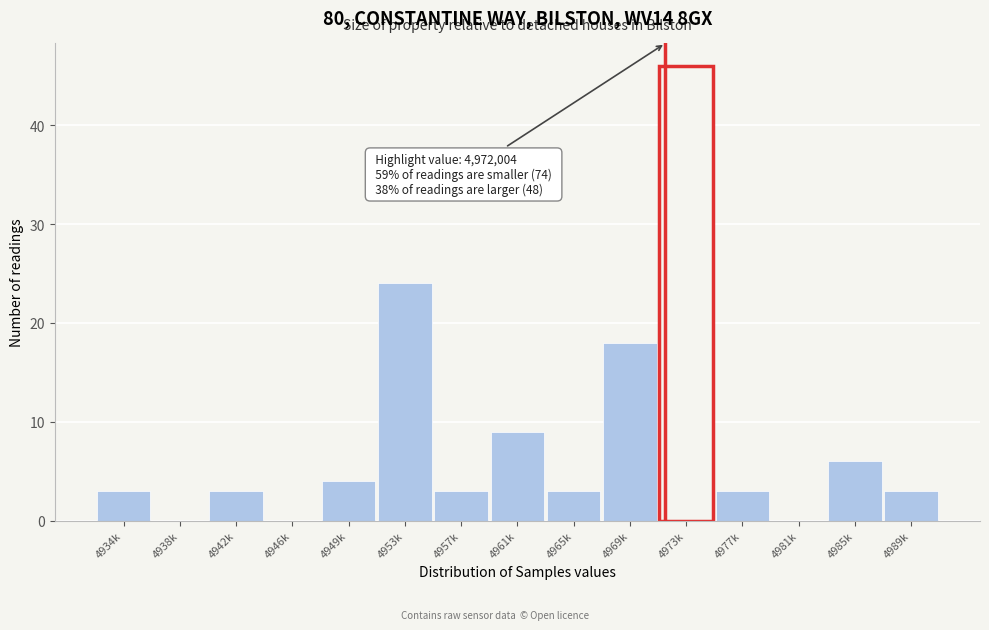

Reading left to right, what are all the values shown in this chart?

4934k=3	4938k=0	4942k=3	4946k=0	4949k=4	4953k=24	4957k=3	4961k=9	4965k=3	4969k=18	4973k=46	4977k=3	4981k=0	4985k=6	4989k=3